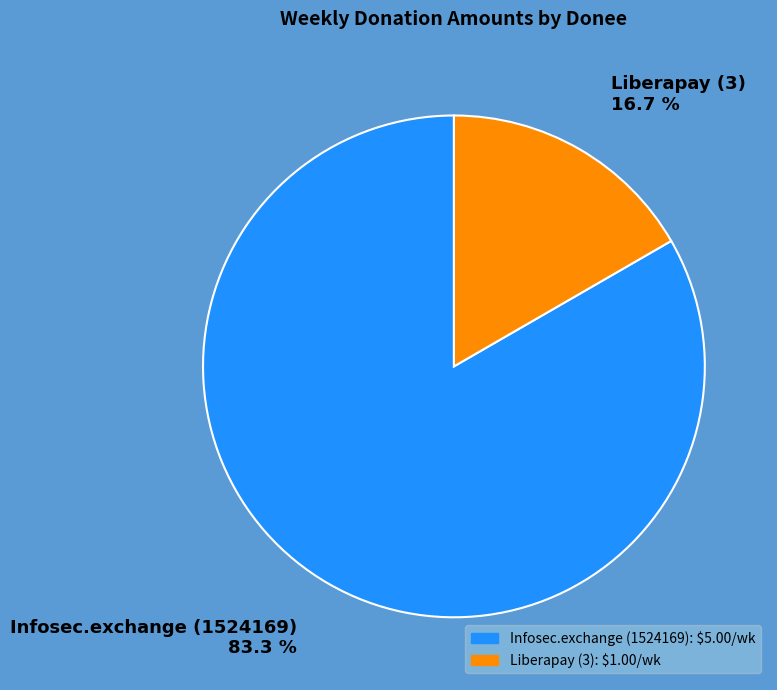

Is there any slice that represents more than half of the pie?

Yes